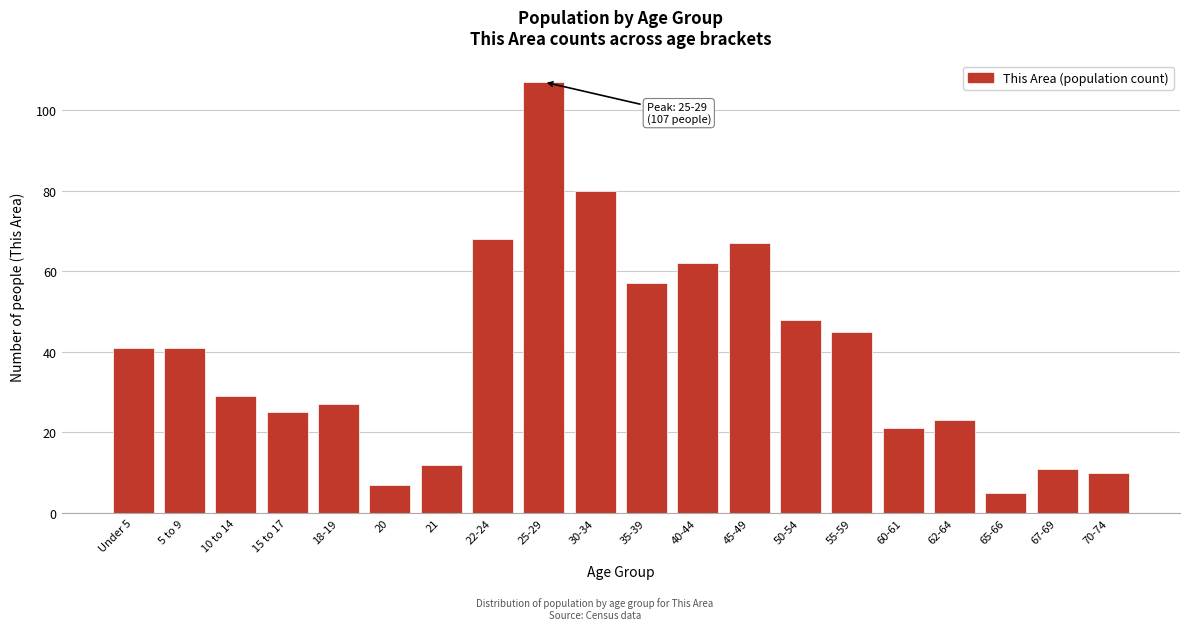

Reading right to left, transcribe all the data shown in this chart.

10	11	5	23	21	45	48	67	62	57	80	107	68	12	7	27	25	29	41	41